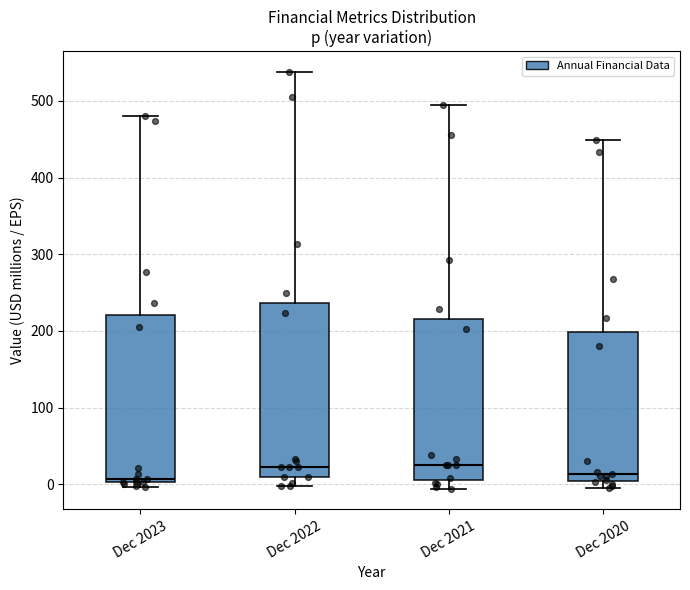

Reading left to right, transcribe this box plot: for each box, give where its median line is, the range the box spans, and where its two whiskers end, as read against the y-axis. The values are not printed on the chart, so give them approximately, as read against the axis.

Dec 2023: median 10, box 0 to 220, whiskers 0 (just below the box's lower edge) to 480
Dec 2022: median 20, box 10 to 240, whiskers 0 to 540
Dec 2021: median 20, box 0 to 220, whiskers -10 to 490
Dec 2020: median 10, box 0 to 200, whiskers -10 to 450